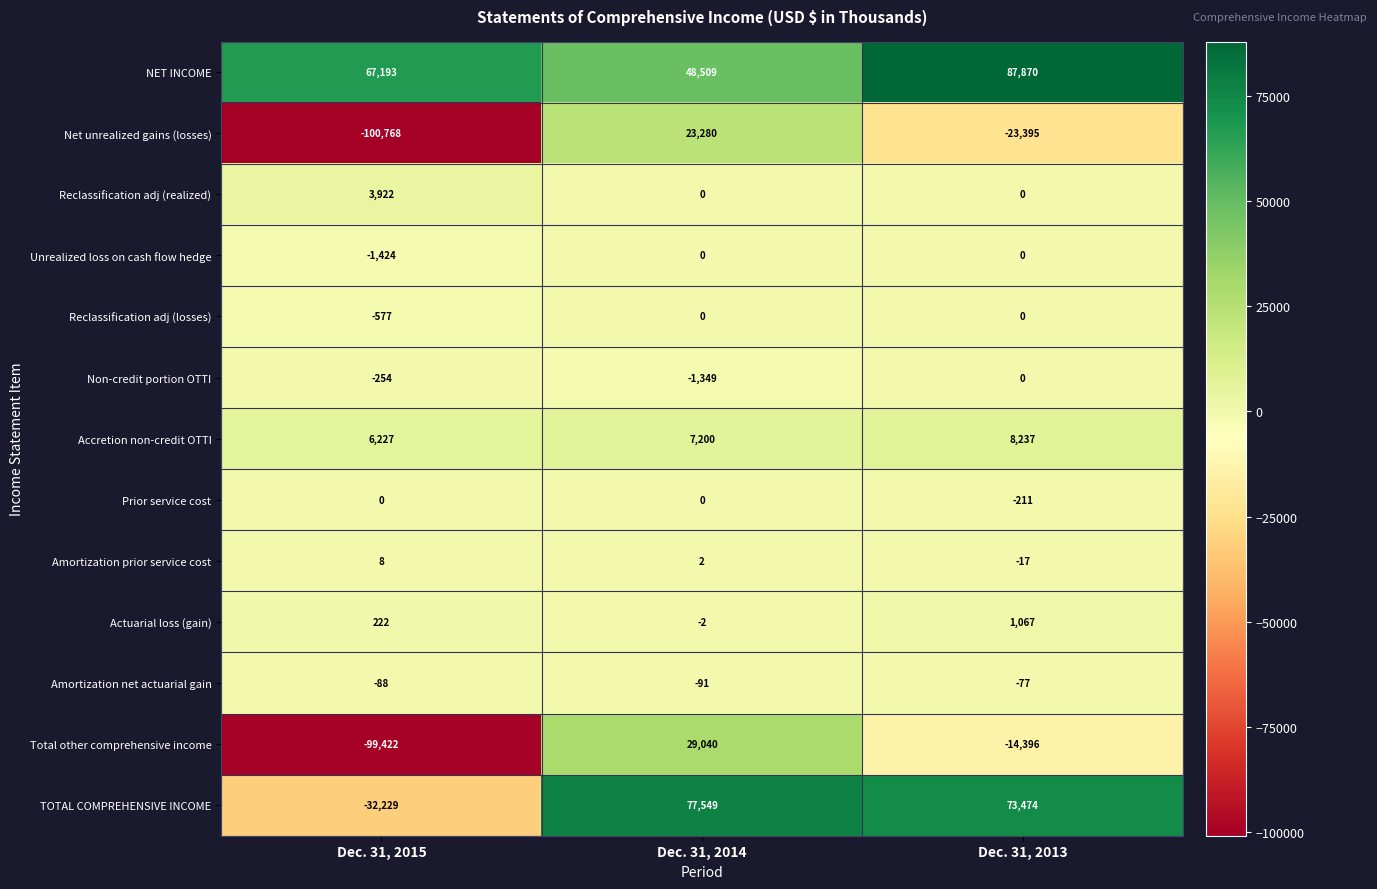

What is the difference between the maximum and second lowest values in the Net unrealized gains (losses) series?

46675